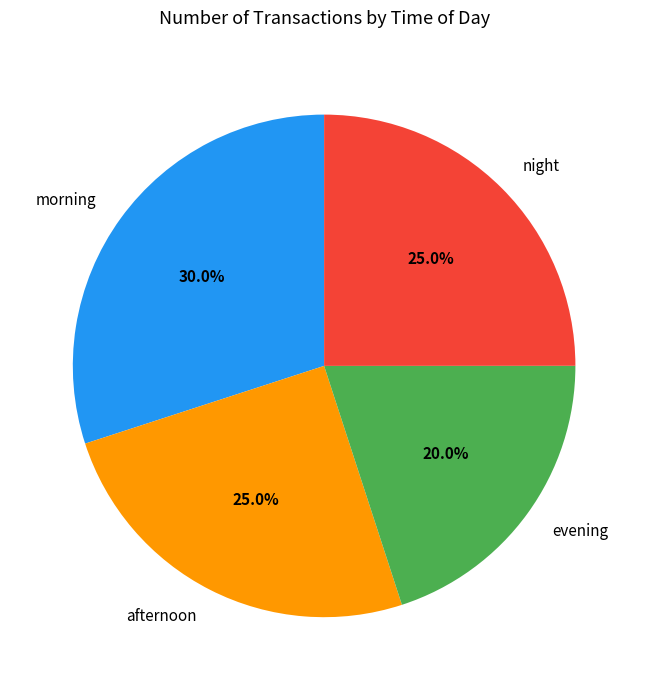

What is the total percentage of night and morning?

55.0%